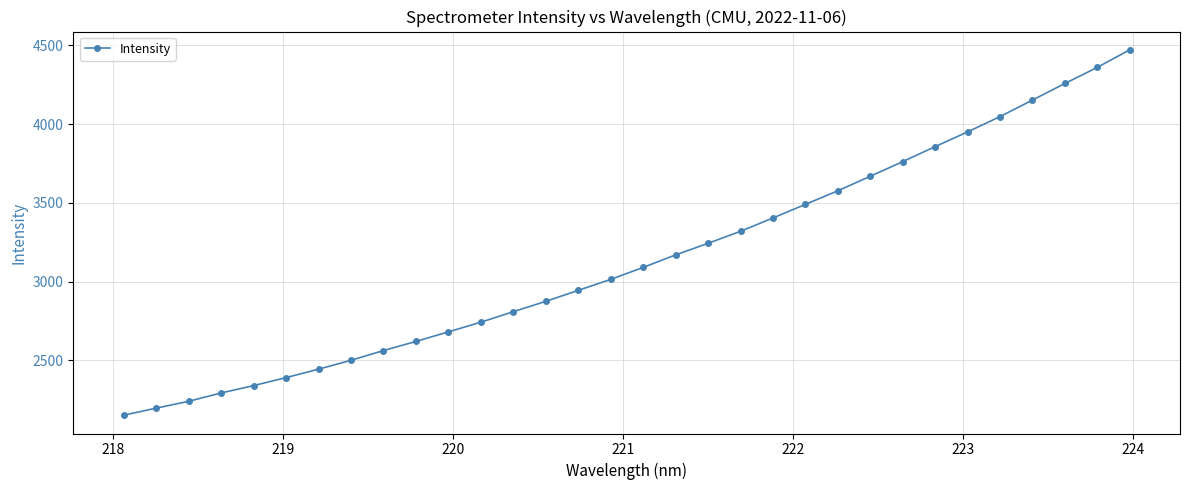

How many series are shown in this chart?

1